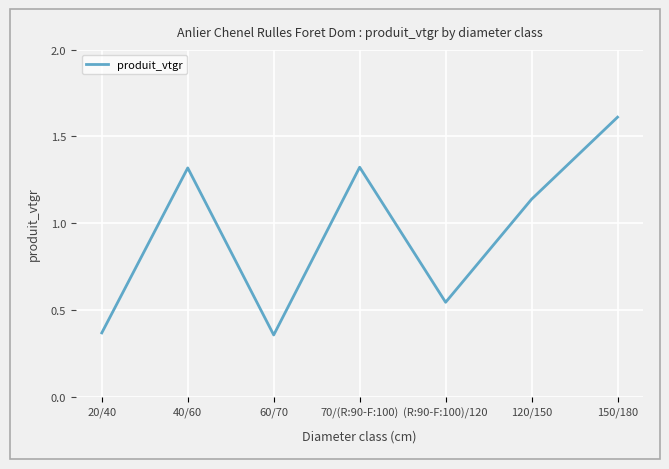

What is the change in value from 120/150 to 150/180?

+0.5